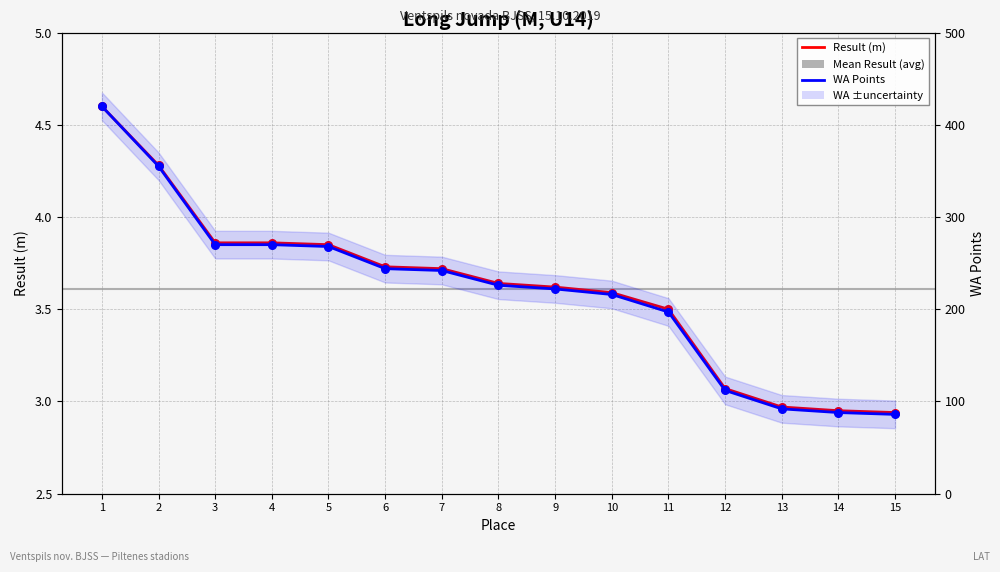

What is the total value across all series at 1?

424.6